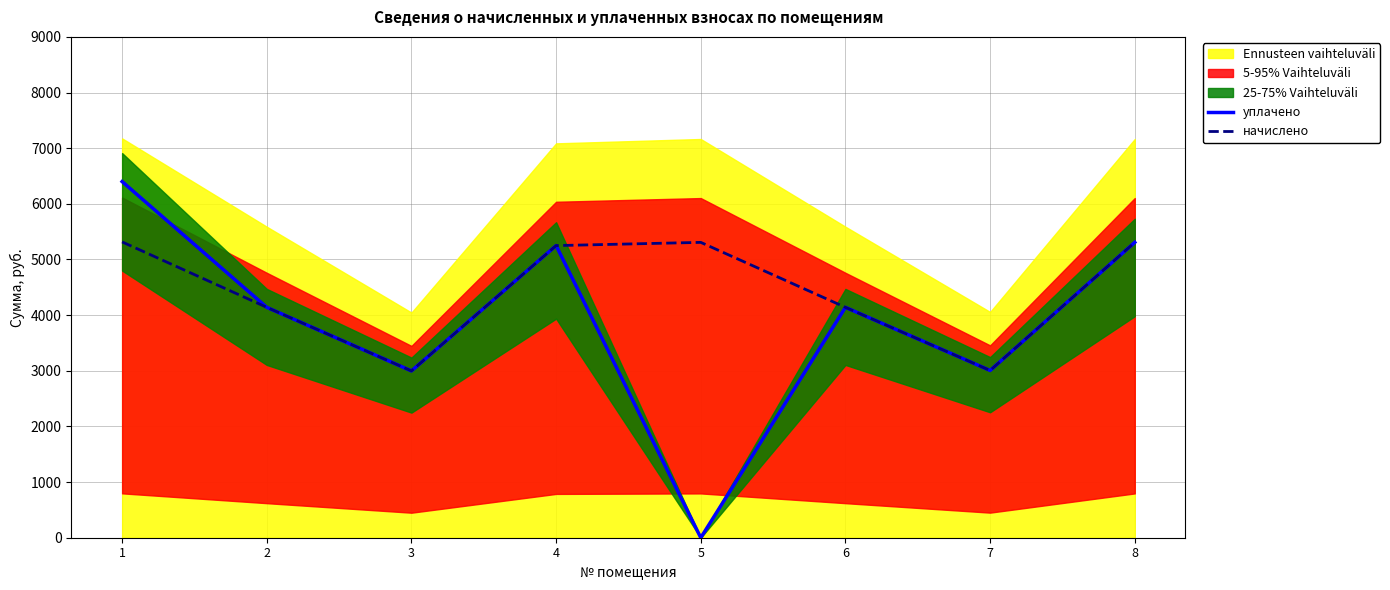

What is the difference between the maximum and minimum values in the начислено series?

2318.4